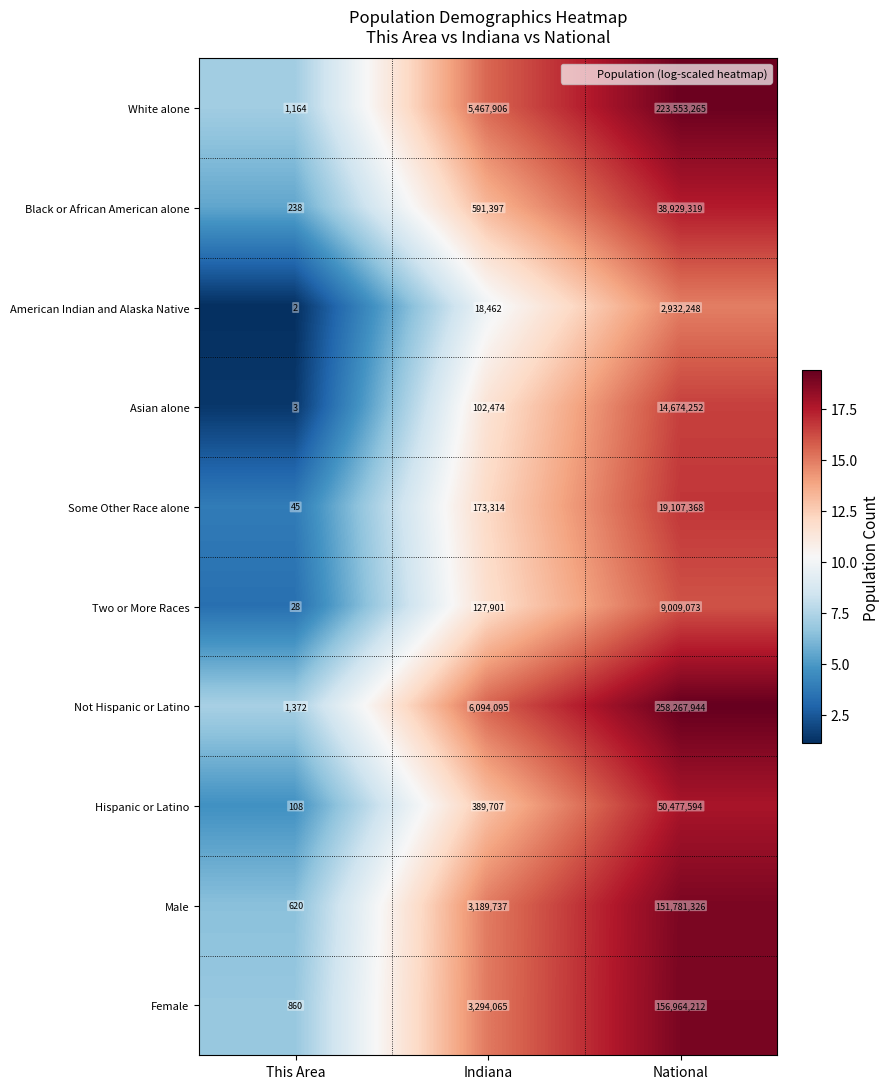

How many data points does each series have?

3